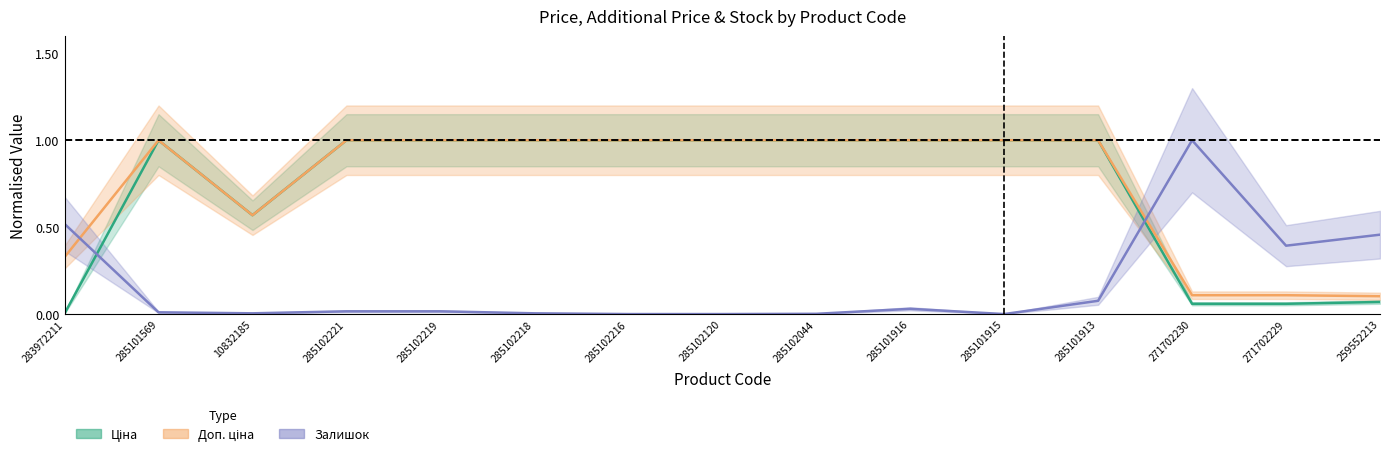

How many categories are shown in the chart?

15